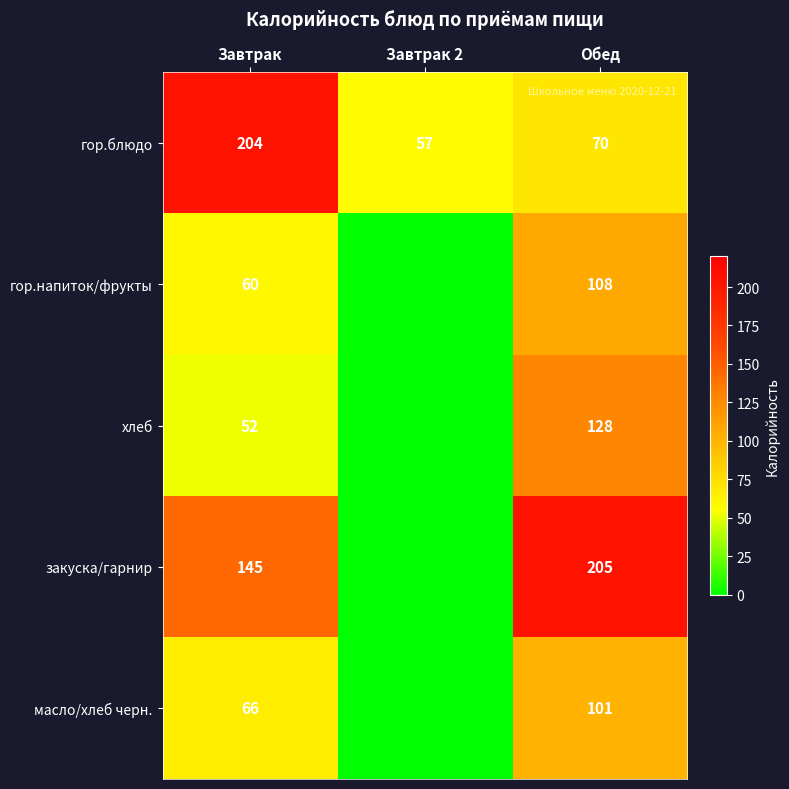

What is the difference between the highest and lowest values at Завтрак 2?

57